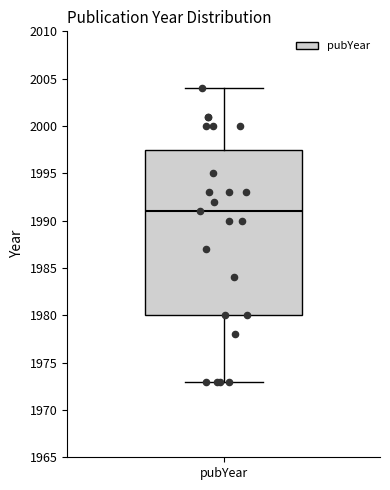

Where does the median line of the box for pubYear sit on the y-axis? The values are not printed on the chart, so give them approximately, as read against the axis.

1991.0